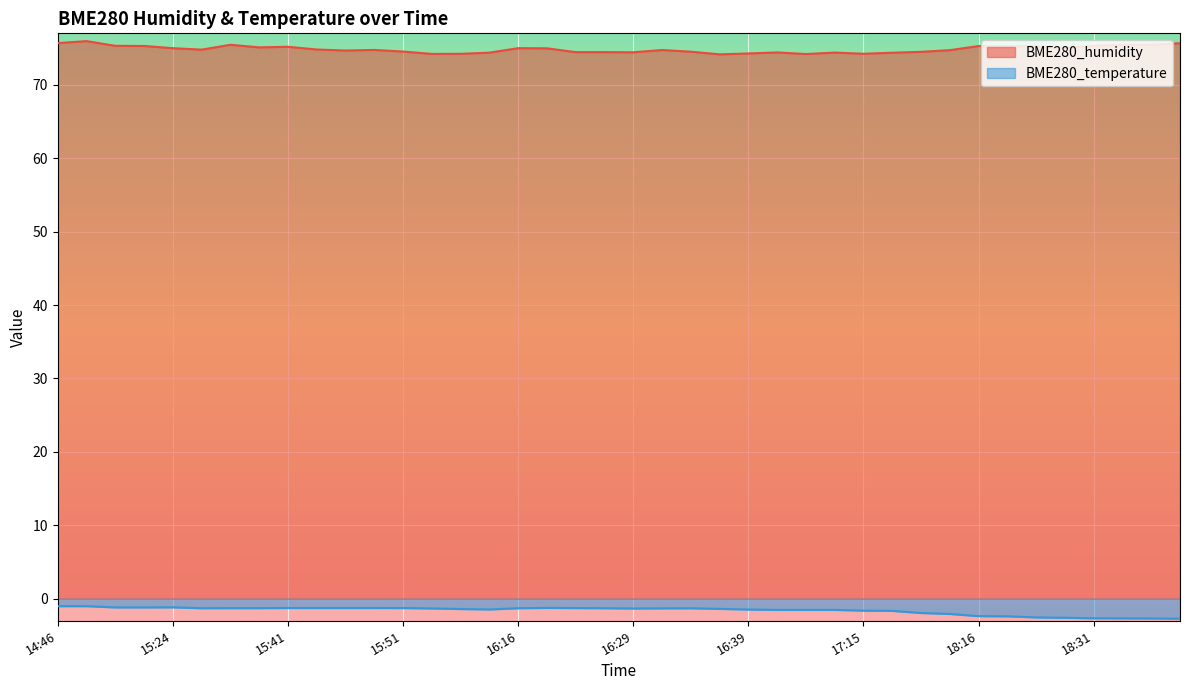

At which label does BME280_temperature reach its minimum?

18:39